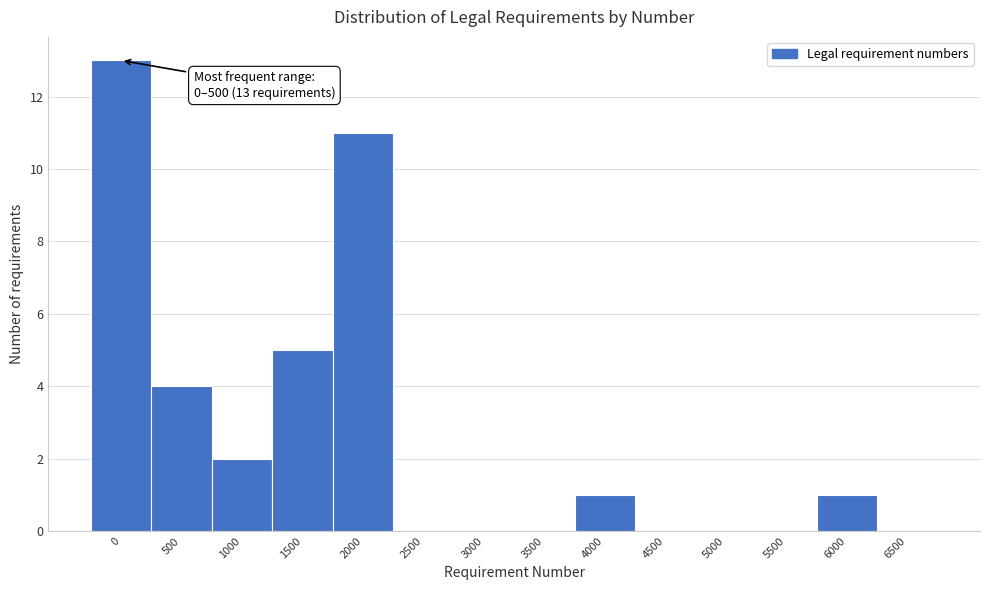

Reading left to right, list all the values displayed in this chart.

0=13	500=4	1000=2	1500=5	2000=11	2500=0	3000=0	3500=0	4000=1	4500=0	5000=0	5500=0	6000=1	6500=0